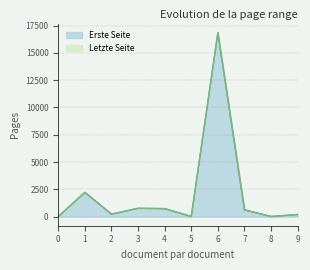

List the series in order of their overall mean, highest first.

Letzte Seite, Erste Seite